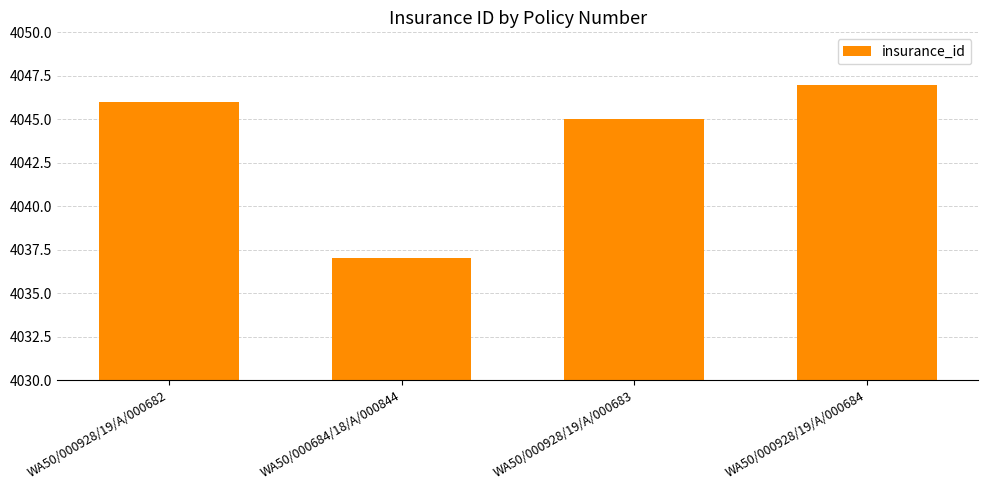

What position from the right is WA50/000928/19/A/000683?

2